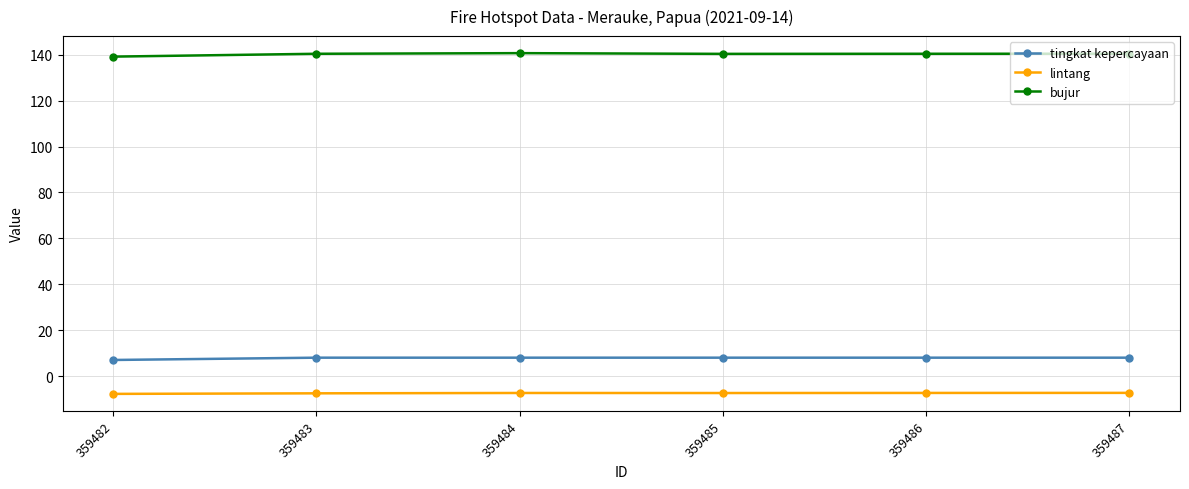

True or false: lintang and bujur intersect in this chart.

False